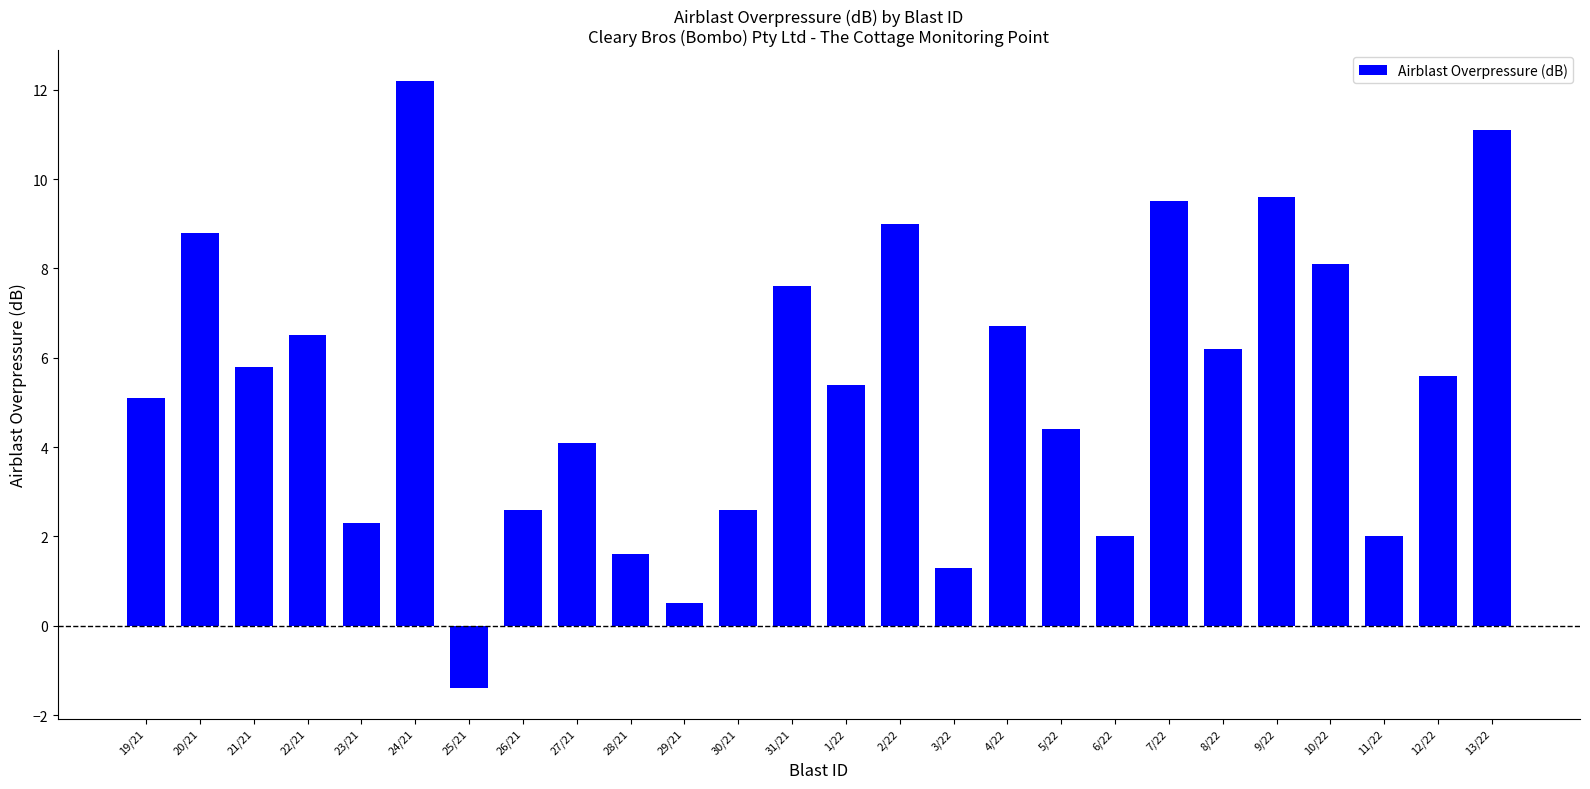

Reading left to right, list all the values displayed in this chart.

19/21=5.1	20/21=8.8	21/21=5.8	22/21=6.5	23/21=2.3	24/21=12.2	25/21=-1.4	26/21=2.6	27/21=4.1	28/21=1.6	29/21=0.5	30/21=2.6	31/21=7.6	1/22=5.4	2/22=9.0	3/22=1.3	4/22=6.7	5/22=4.4	6/22=2.0	7/22=9.5	8/22=6.2	9/22=9.6	10/22=8.1	11/22=2.0	12/22=5.6	13/22=11.1